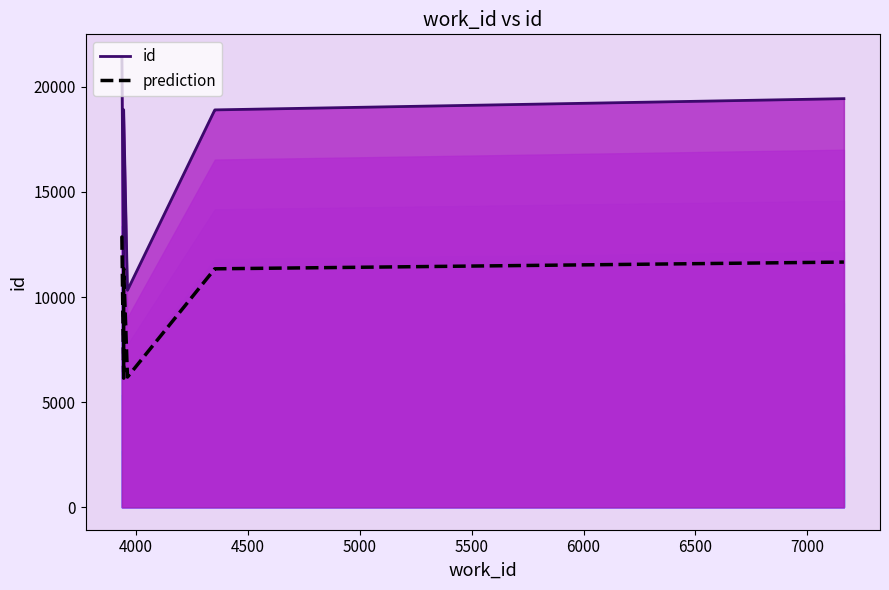

What is the minimum value shown in the chart?

6141.6